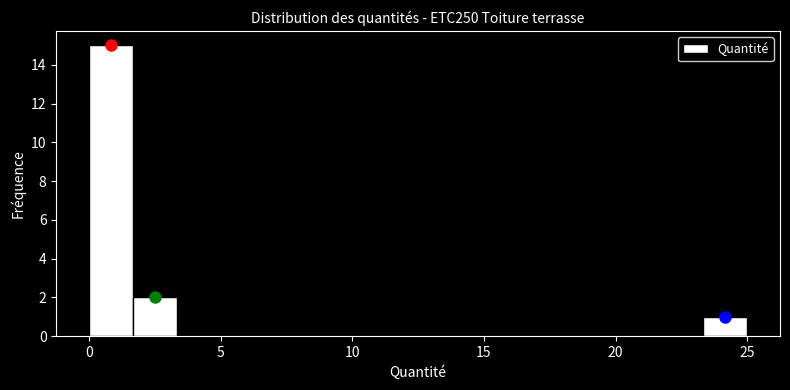

Read against the x-axis, roughly where is the centre of the tallest bar?

1.0